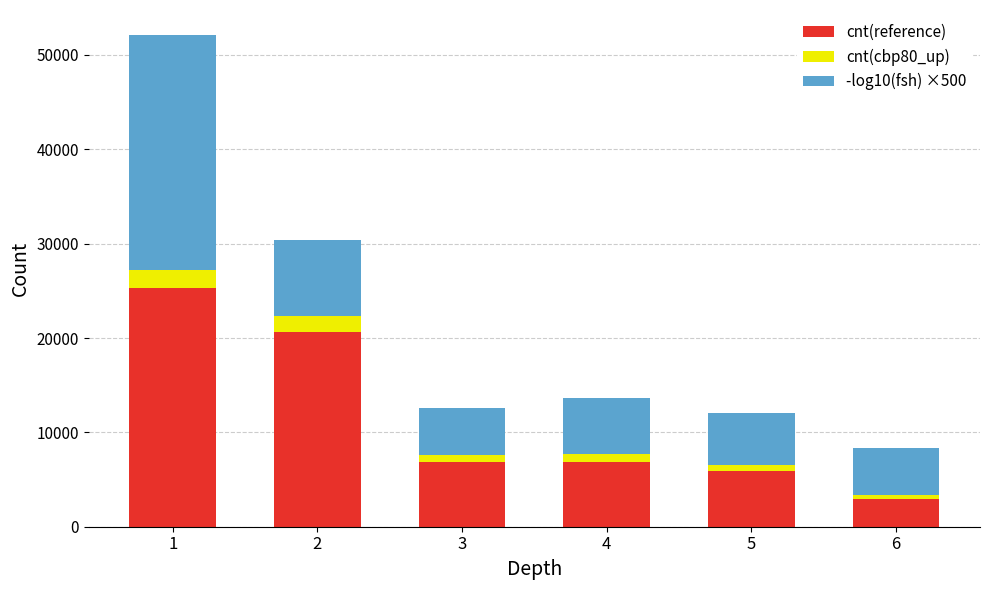

How many bars are there in total?

6